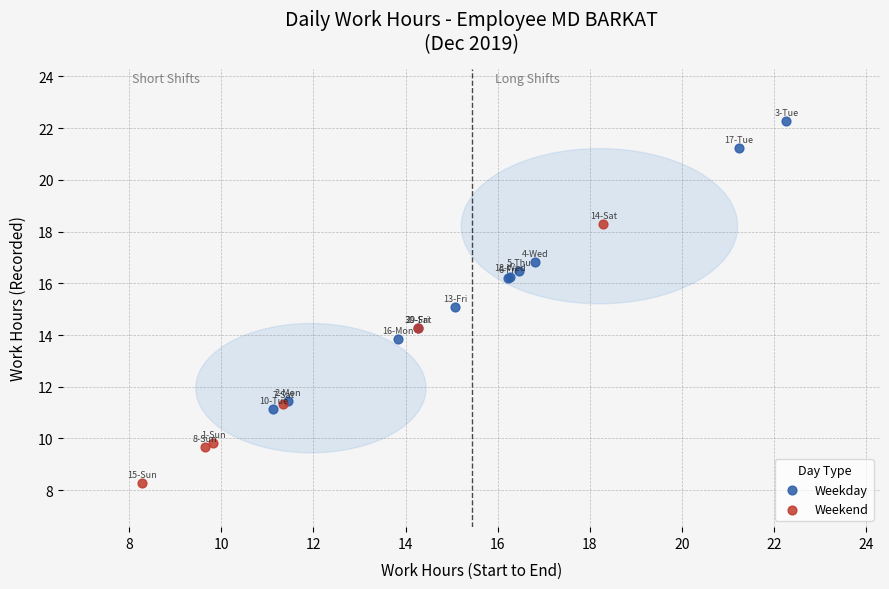

Which series contains the lowest Y value?

Weekend